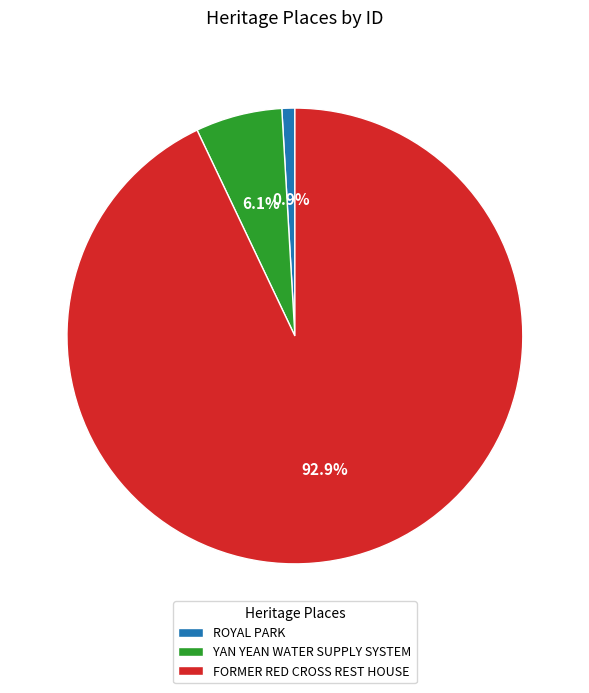

Is YAN YEAN WATER SUPPLY SYSTEM the majority of the pie?

No